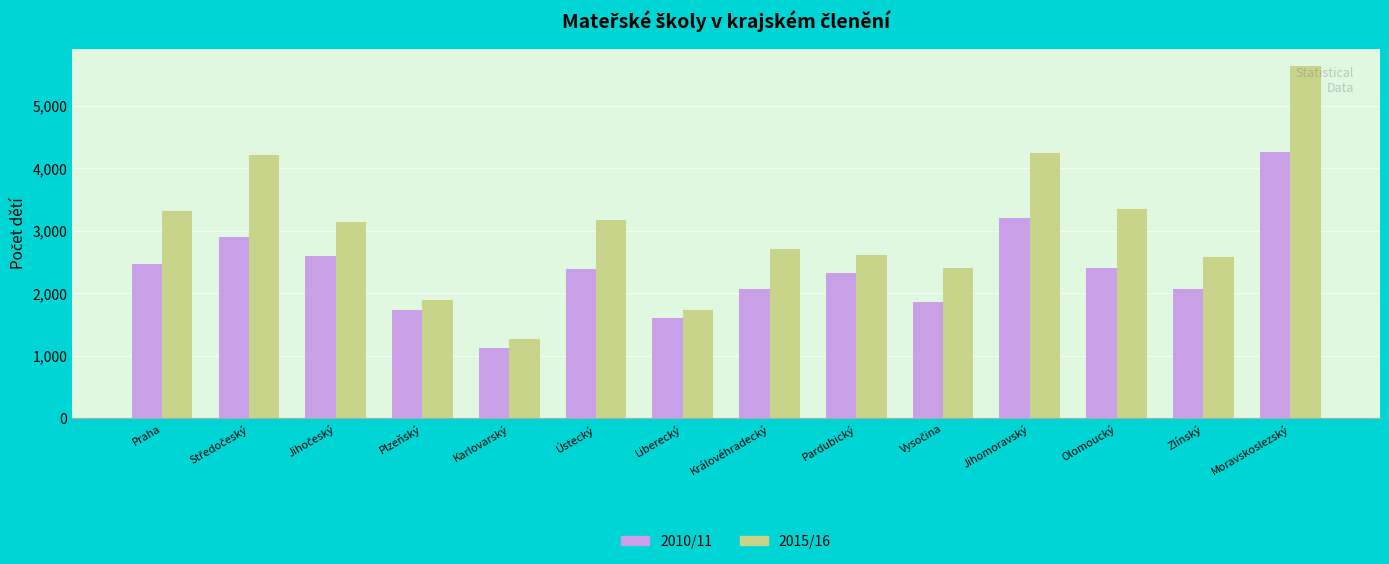

Which series has the widest spread of values?

2015/16